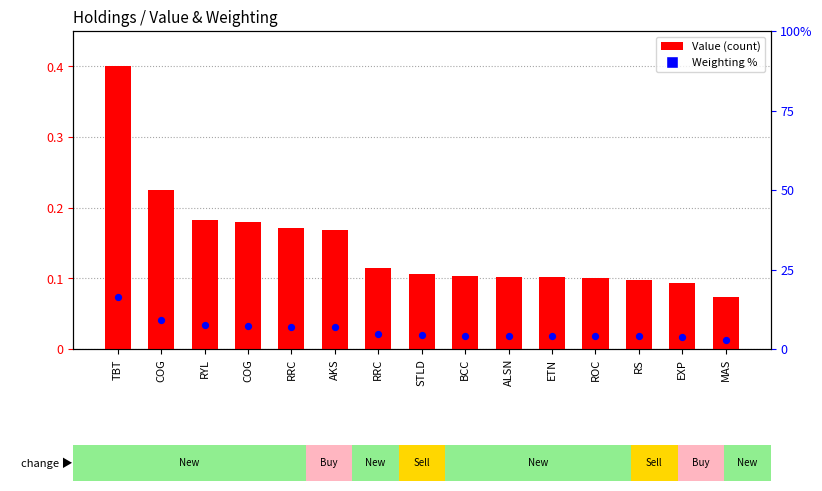

Which series has the widest spread of Y values?

Weighting %